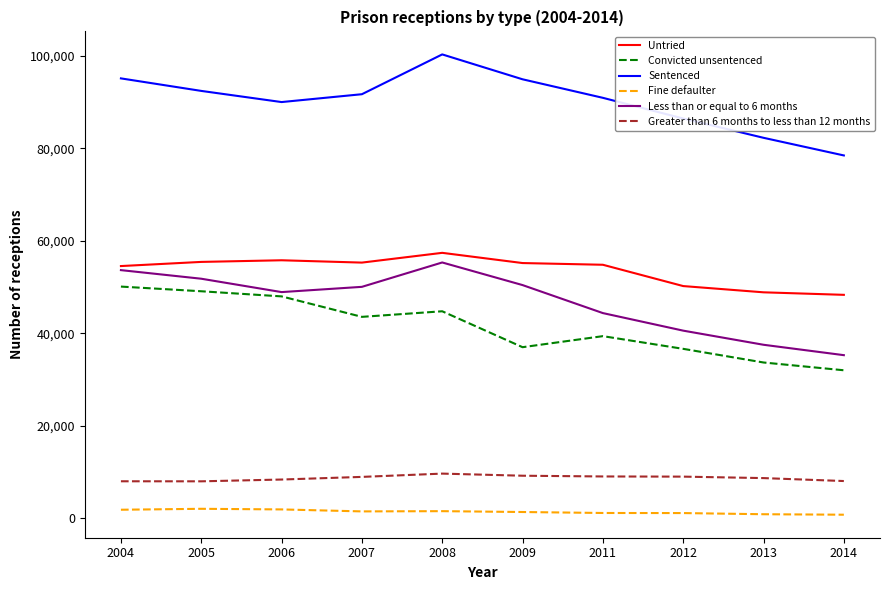

What is the sum of the Fine defaulter values at 2004 and 2009?

3178